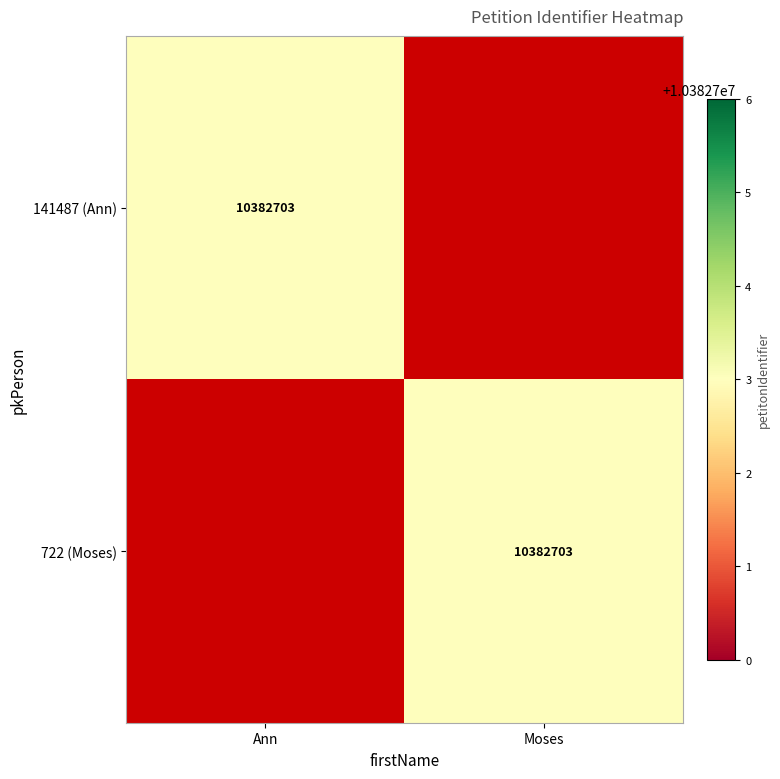

What is the greatest value displayed?

10382703